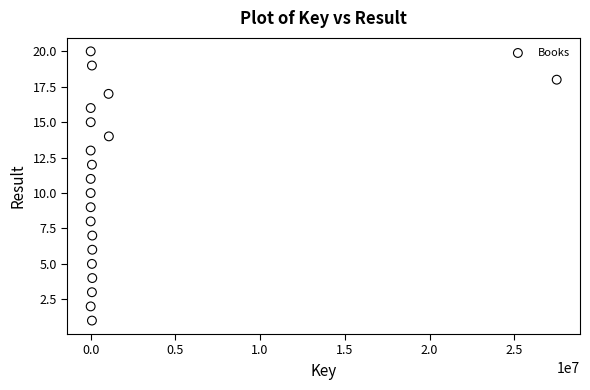

What is the range of X values (max minus min)?

27505636